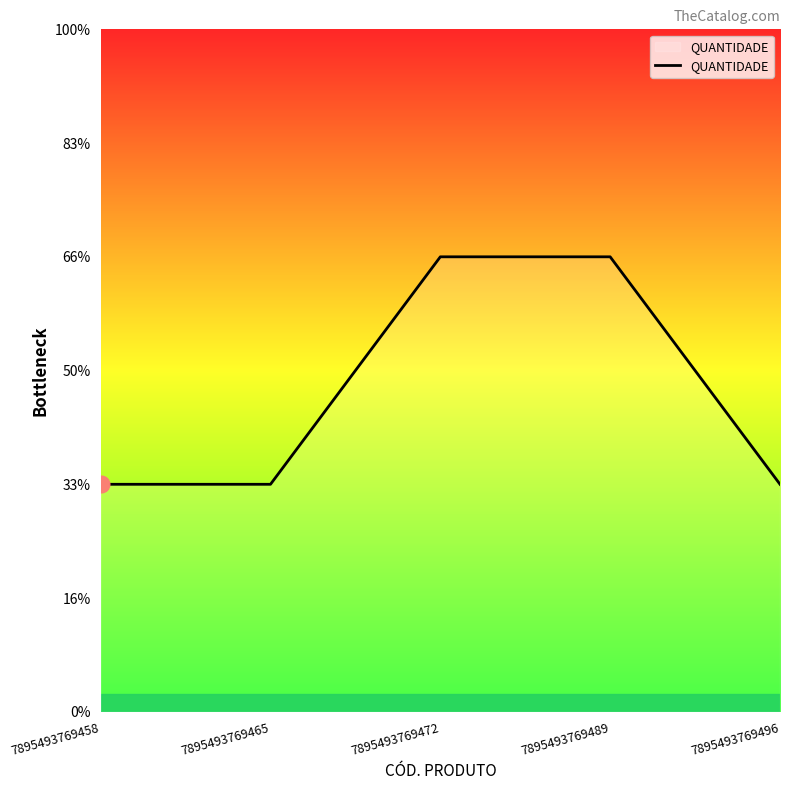

What is the ratio of the value at 7895493769489 to the value at 7895493769472?

1.0